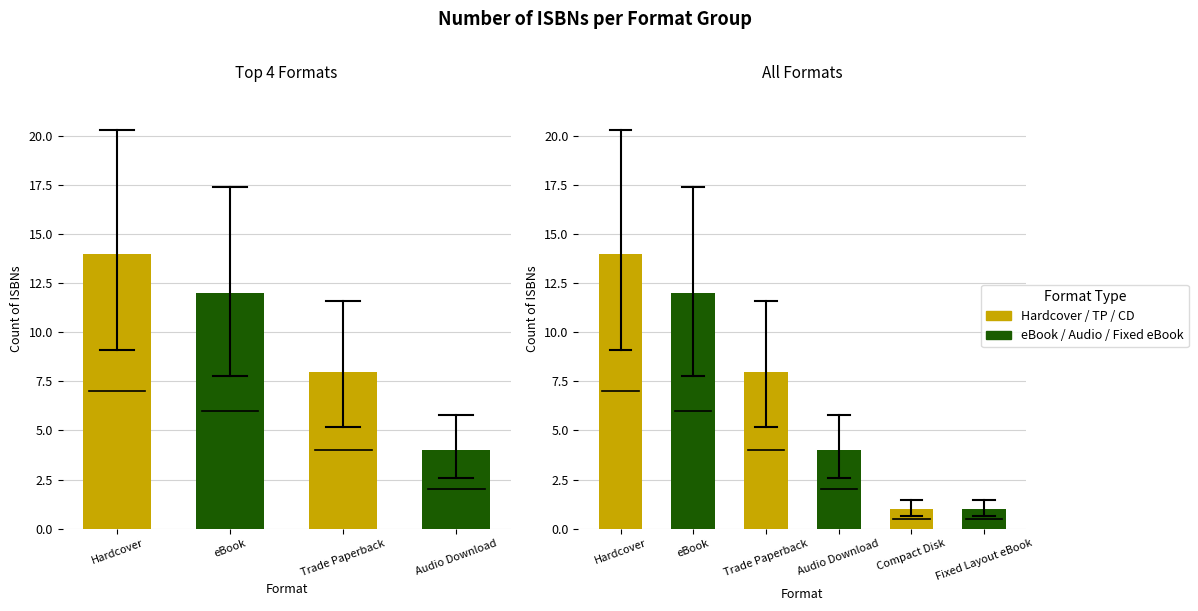

Reading left to right, extract all data points from this chart.

Hardcover: Format Count=14	Format Count=14
eBook: Format Count=12	Format Count=12
Trade Paperback: Format Count=8	Format Count=8
Audio Download: Format Count=4	Format Count=4
Compact Disk: Format Count=1	Format Count=1
Fixed Layout eBook: Format Count=1	Format Count=1